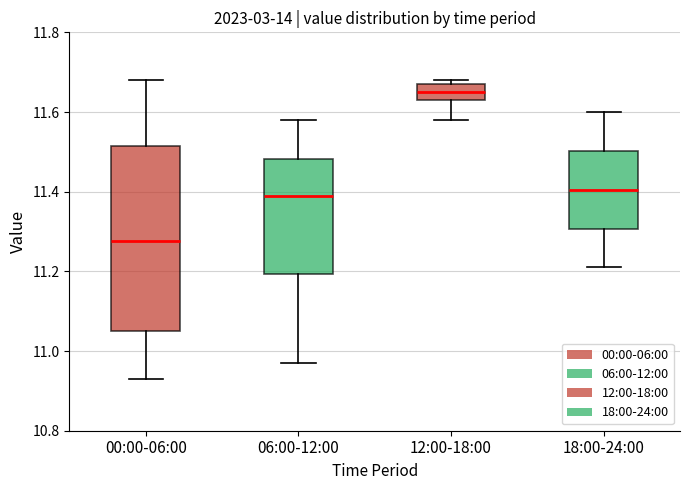

Where does the median line of the box for 06:00-12:00 sit on the y-axis? The values are not printed on the chart, so give them approximately, as read against the axis.

11.40